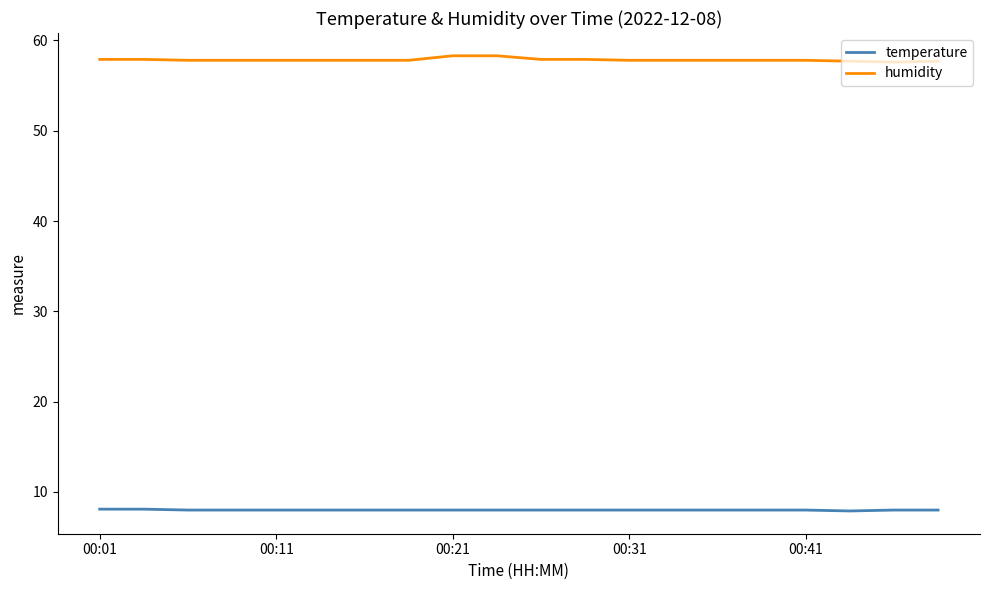

True or false: temperature and humidity intersect in this chart.

False